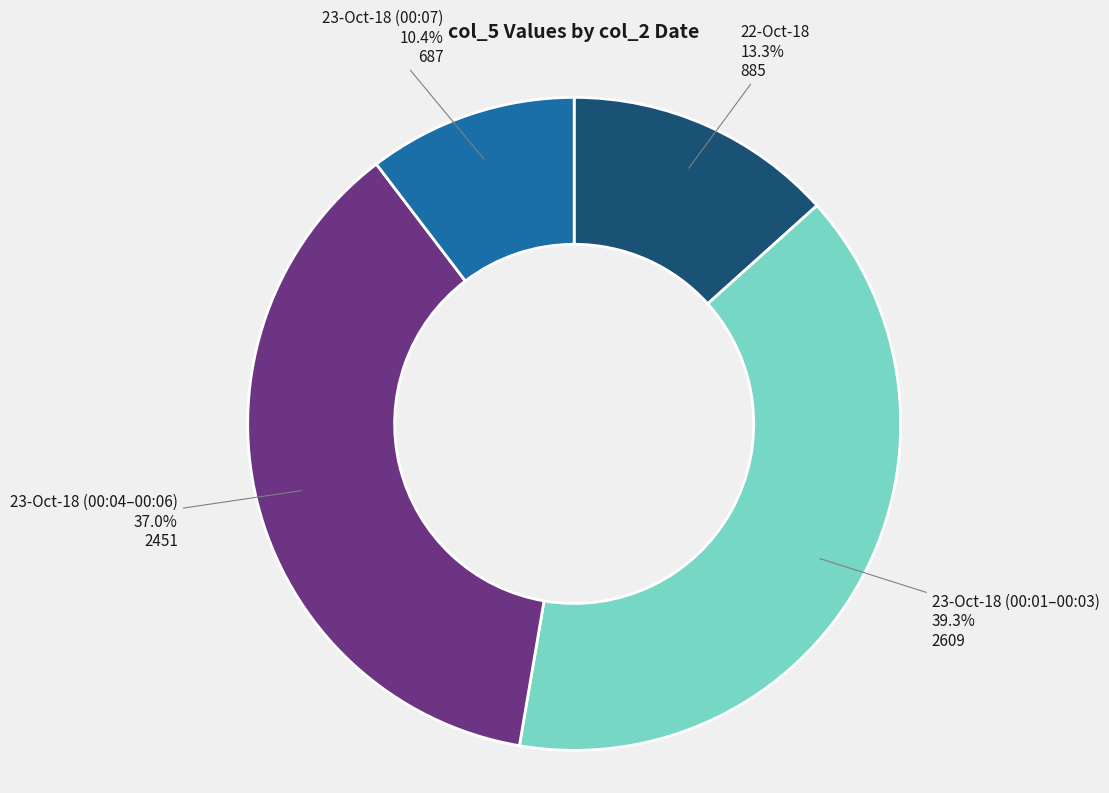

How many slices are in this pie chart?

4